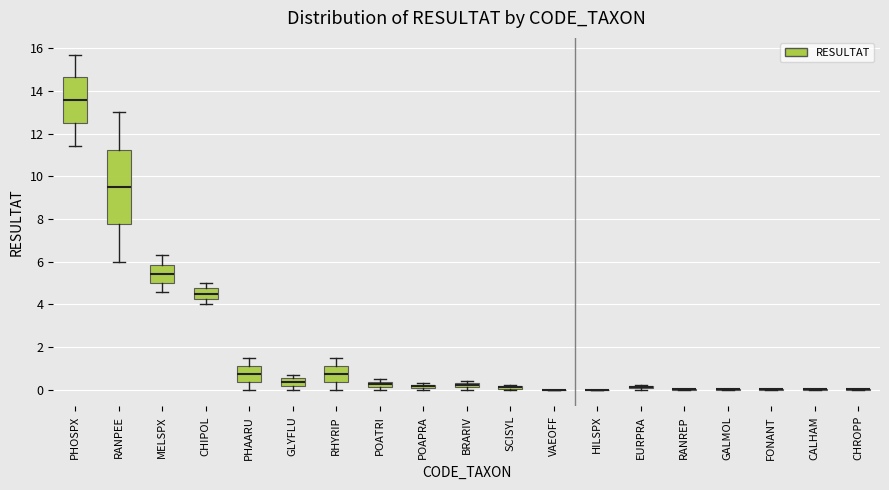

Where does the upper whisker of the box for CHIPOL end on the y-axis? The values are not printed on the chart, so give them approximately, as read against the axis.

5.0